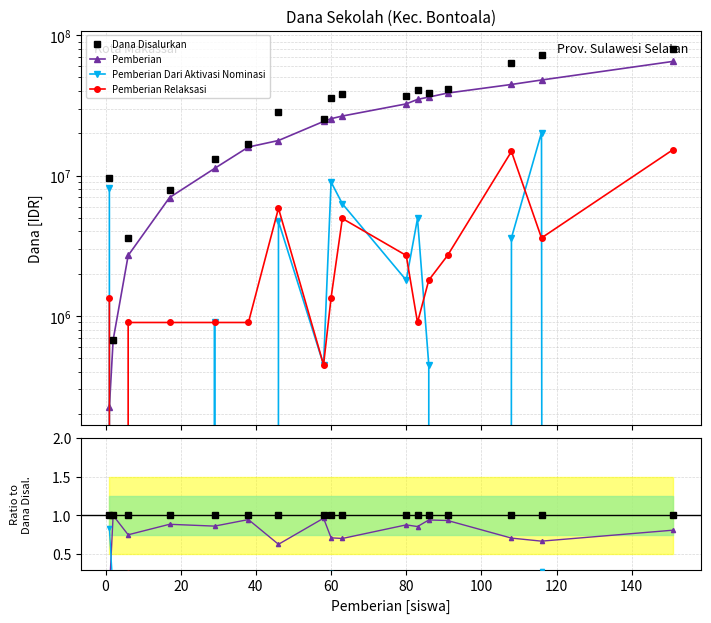

How many distinct data groups are displayed?

4